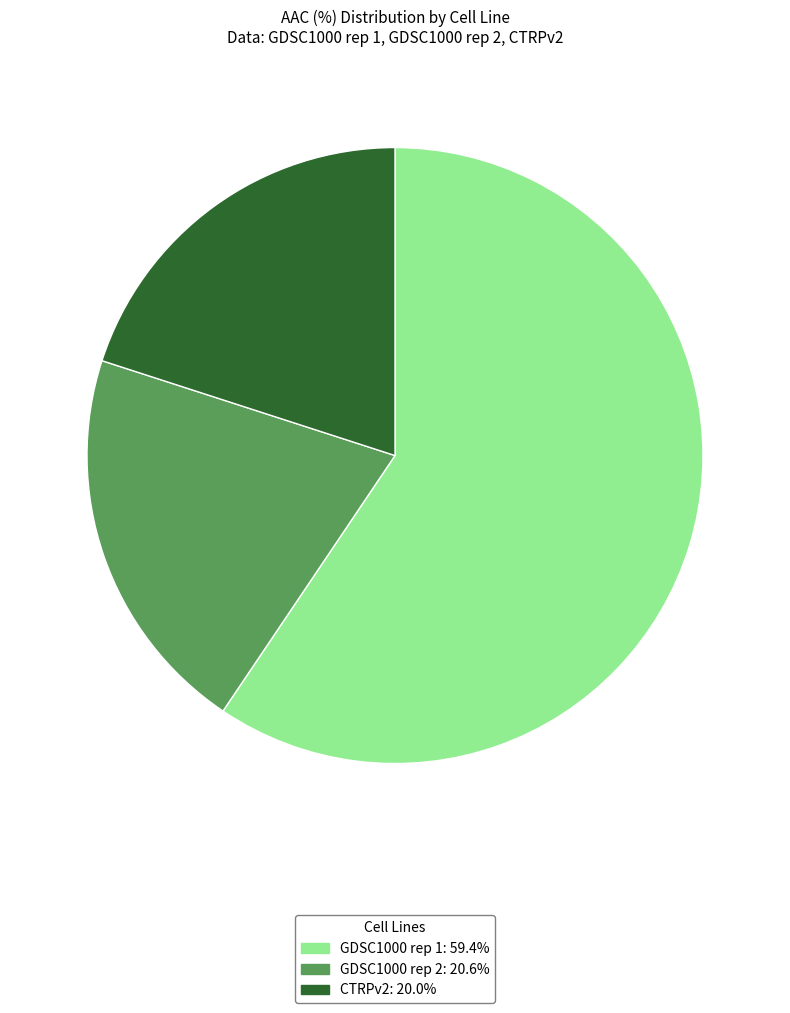

Count the number of slices in the pie.

3